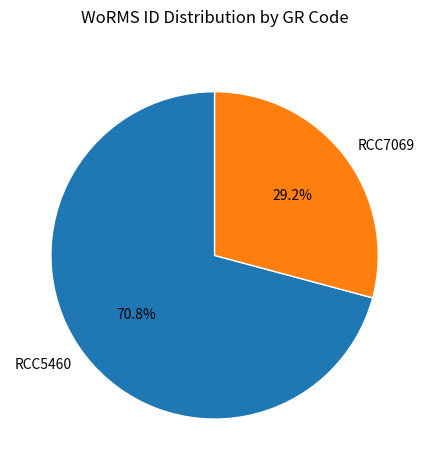

Which slice is the smallest?

RCC7069